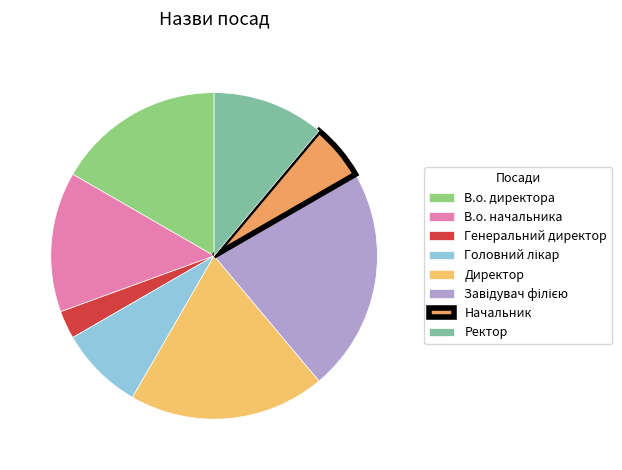

Count the number of slices in the pie.

8